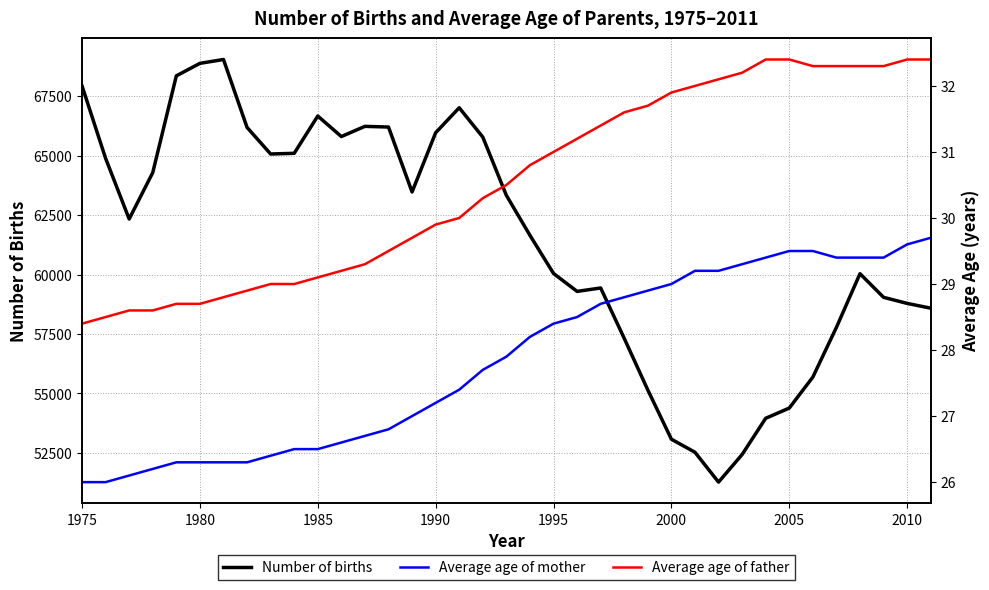

What is the lowest value of the Number of births series?

51270